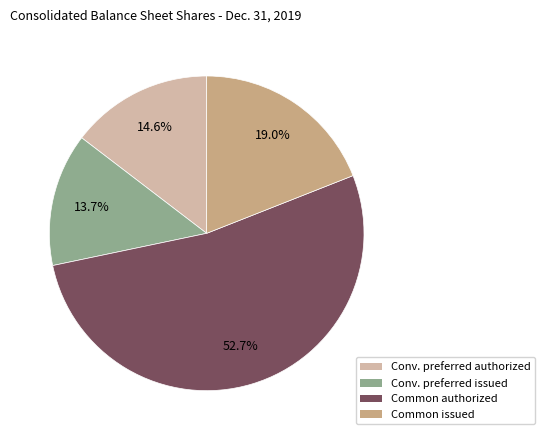

How many slices are in this pie chart?

4